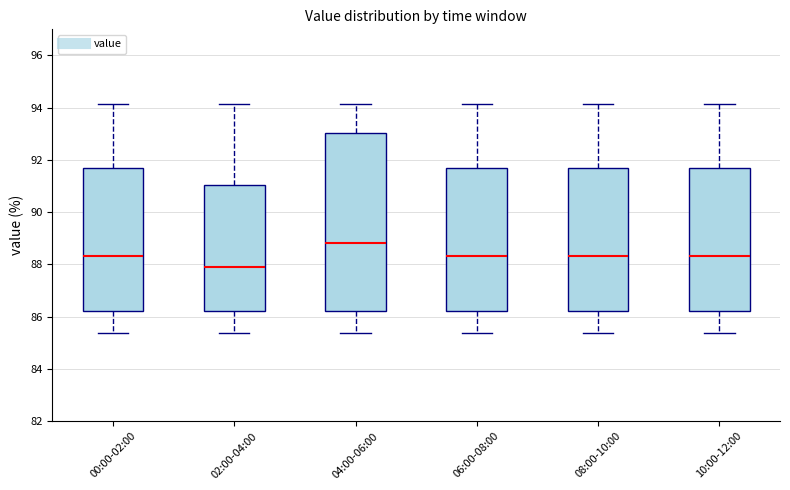

Reading left to right, read every box against the y-axis: the position of its median line, the range the box covers, and the ends of its whiskers. The values are not printed on the chart, so give them approximately, as read against the axis.

00:00-02:00: median 88.4, box 86.2 to 91.6, whiskers 85.4 to 94.2
02:00-04:00: median 88.0, box 86.2 to 91.0, whiskers 85.4 to 94.2
04:00-06:00: median 88.8, box 86.2 to 93.0, whiskers 85.4 to 94.2
06:00-08:00: median 88.4, box 86.2 to 91.6, whiskers 85.4 to 94.2
08:00-10:00: median 88.4, box 86.2 to 91.6, whiskers 85.4 to 94.2
10:00-12:00: median 88.4, box 86.2 to 91.6, whiskers 85.4 to 94.2